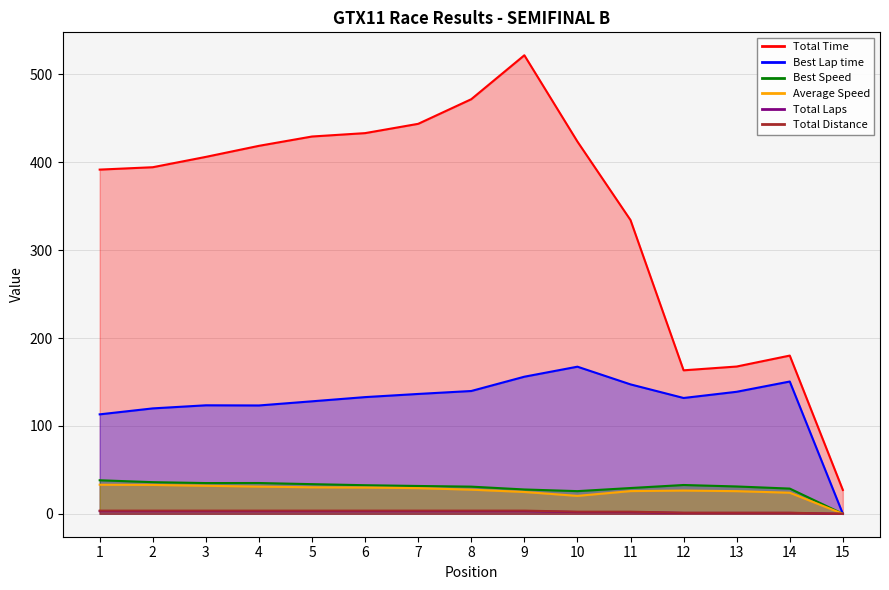

How many Total Laps values are between 1 and 3?

14